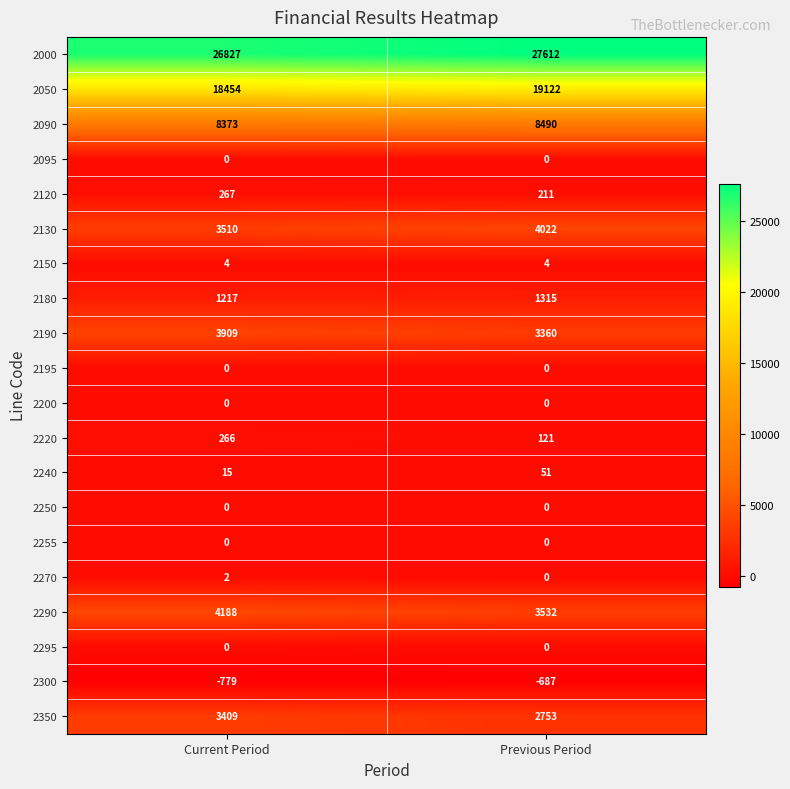

What is the smallest value displayed?

-779